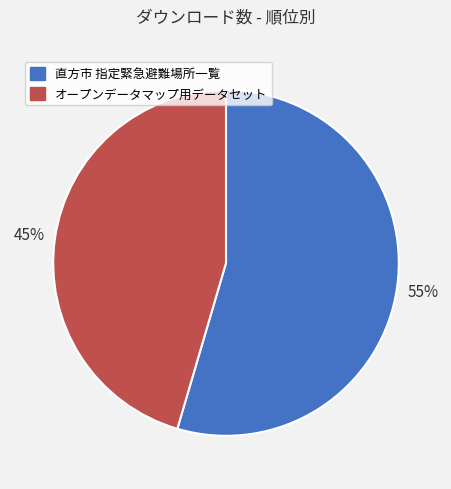

How many slices are in this pie chart?

2